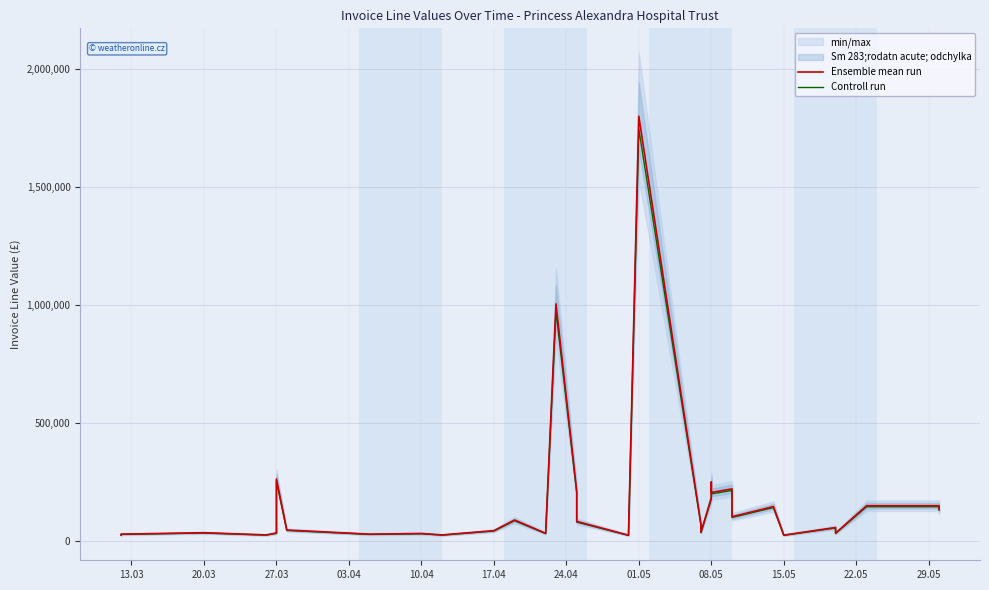

The value of Ensemble mean run at 13.03 is 25659.2. True or false?

True